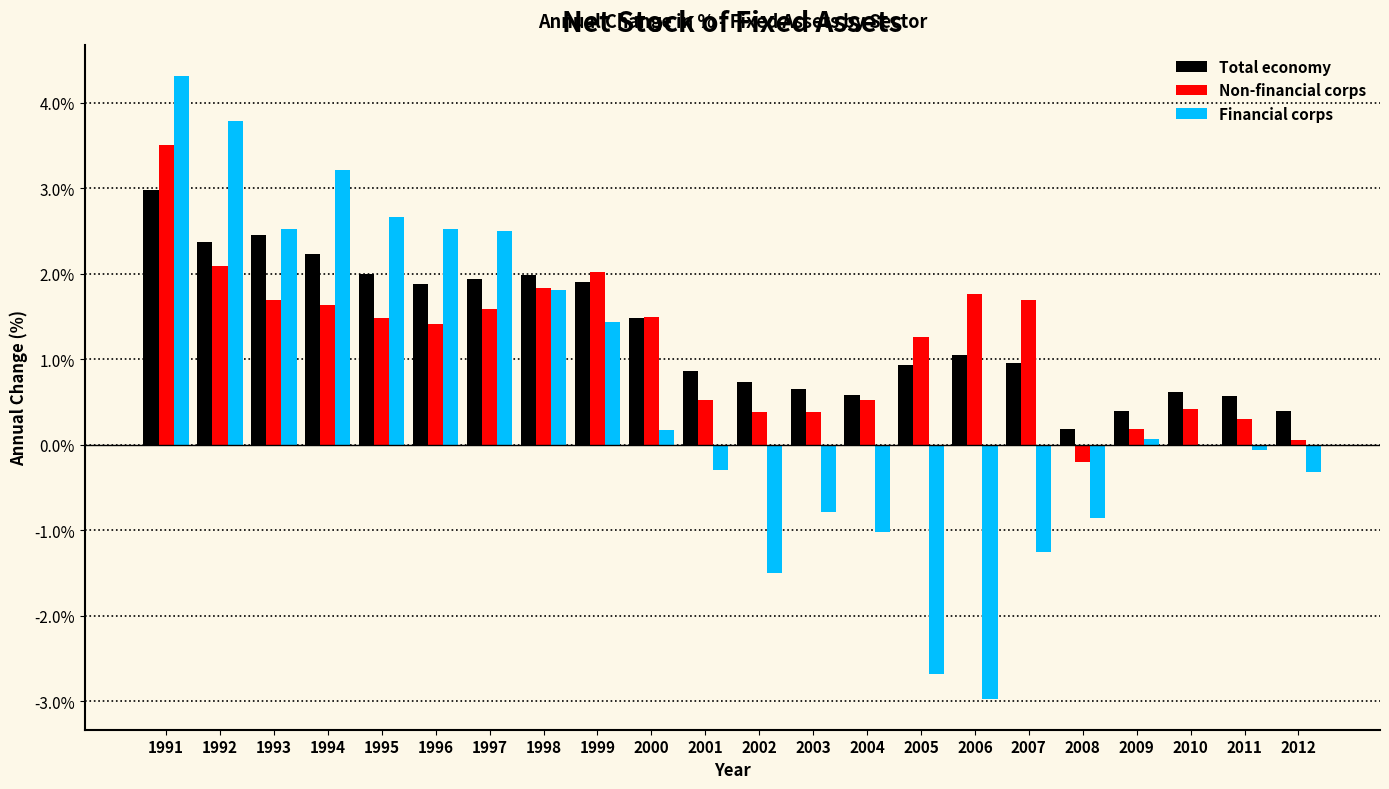

What is the total value across all series at 1993?

6.7